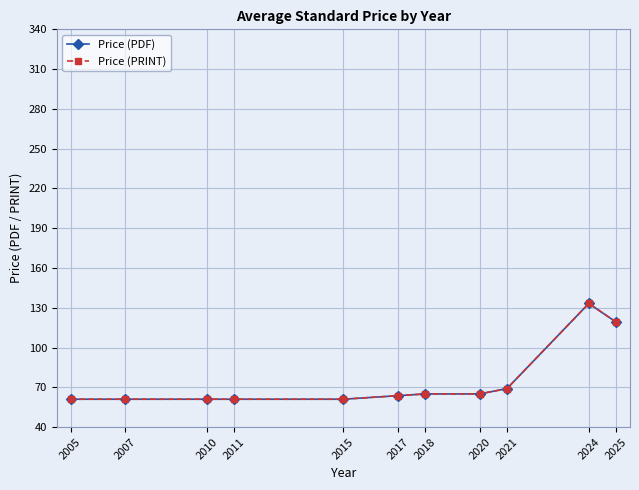

Does the chart have visible grid lines?

Yes